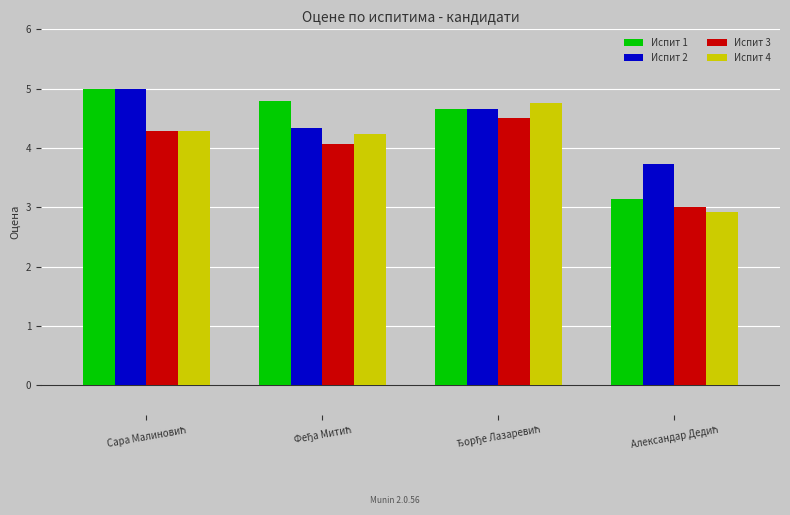

At how many categories does at least one series exceed 4?

3